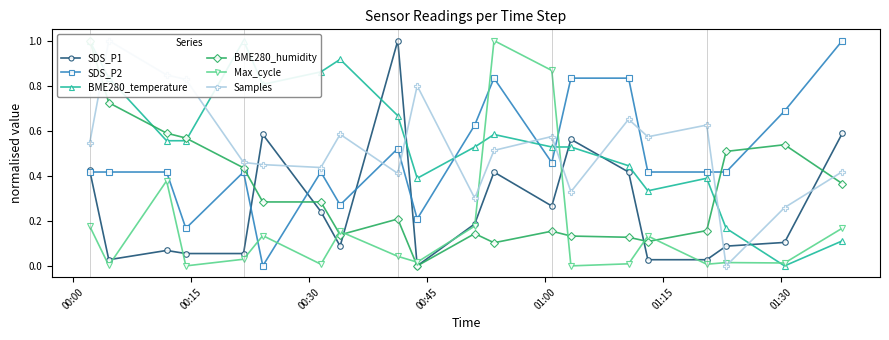

True or false: Max_cycle has more than 1 interior local peaks.

True